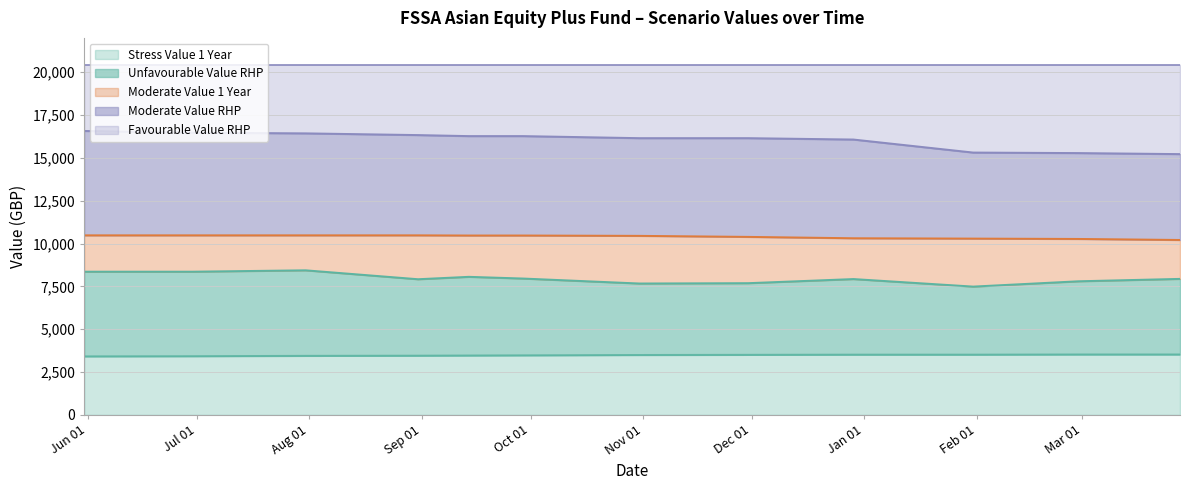

What is the difference between the Stress Value 1 Year values at 2024-01-31 and 2023-09-29?

40